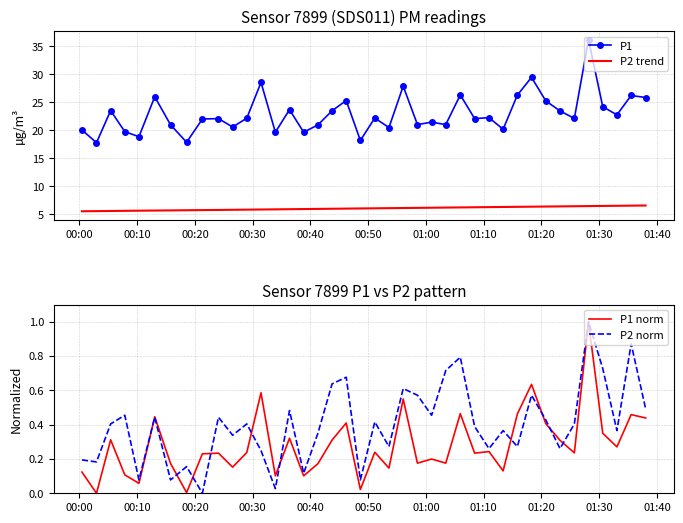

How many interior local valleys does the P1 series have?

14